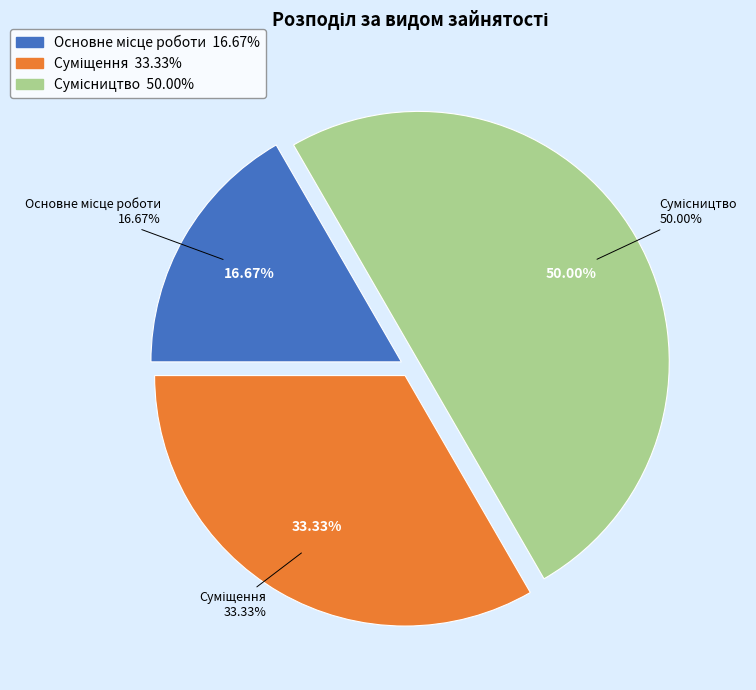

What is the change in value from Основне місце роботи to Суміщення?

+1